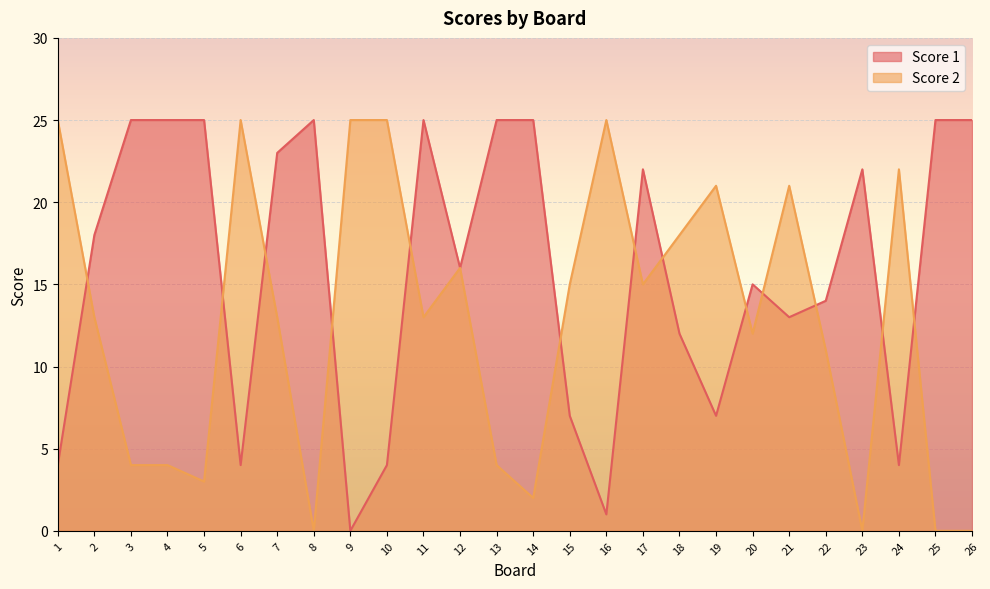

At how many categories does at least one series exceed 12?

26